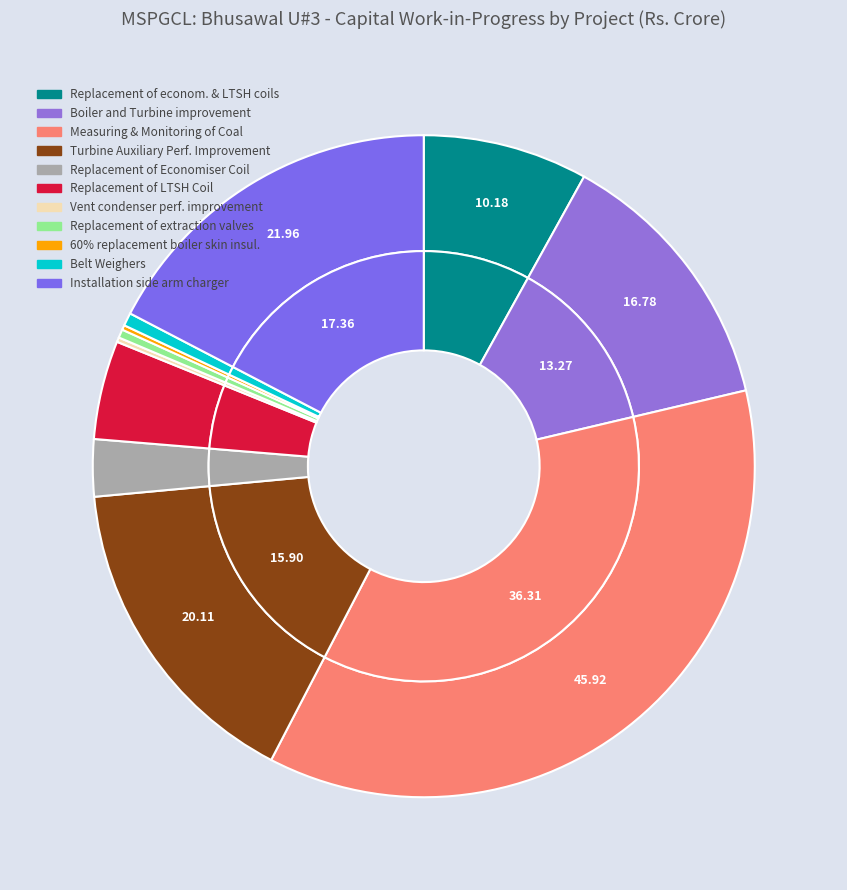

To the nearest percent, what is the difference between the Turbine Auxiliary Performance Improvement and Replacement of major extraction valves slice percentages?

15%